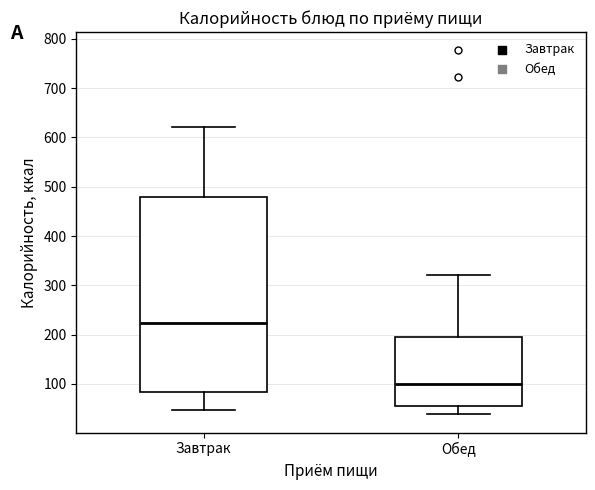

Reading left to right, transcribe this box plot: for each box, give where its median line is, the range the box spans, and where its two whiskers end, as read against the y-axis. The values are not printed on the chart, so give them approximately, as read against the axis.

Завтрак: median 220, box 80 to 480, whiskers 50 to 620
Обед: median 100, box 50 to 200, whiskers 40 to 320